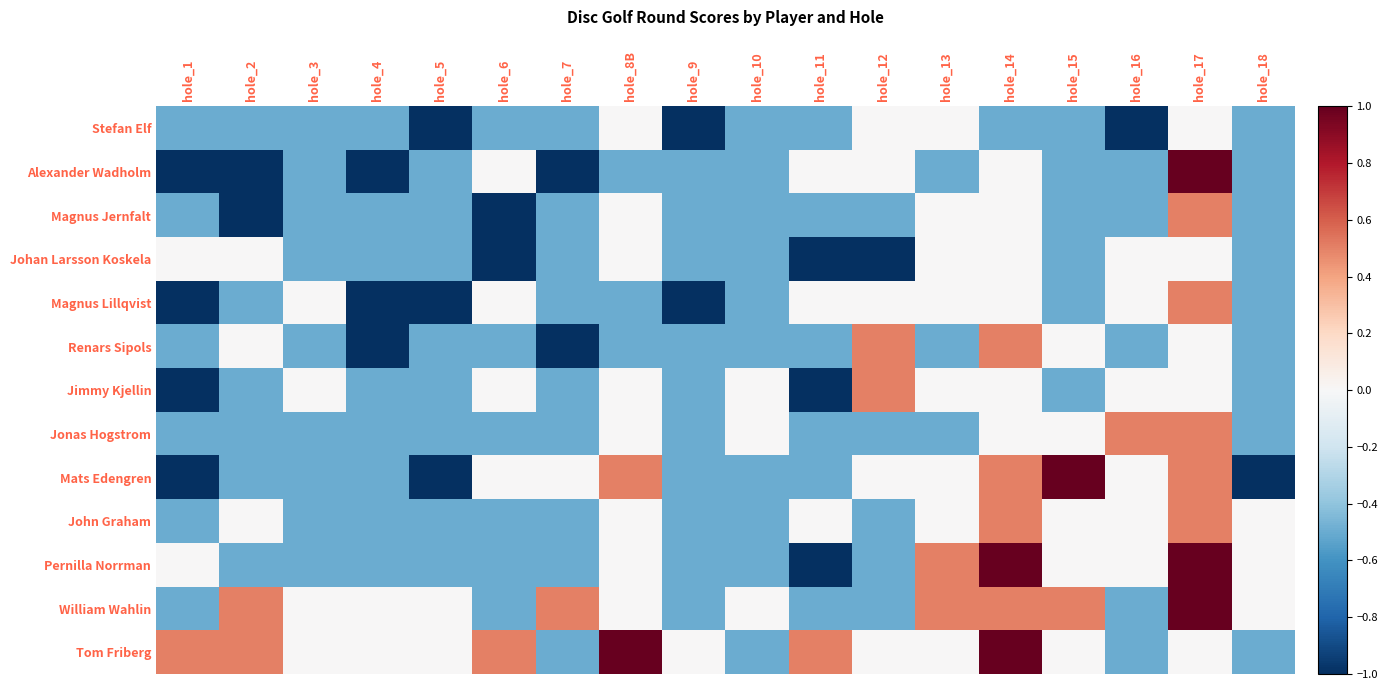

At which category does the chart reach its peak across all series?

hole_17